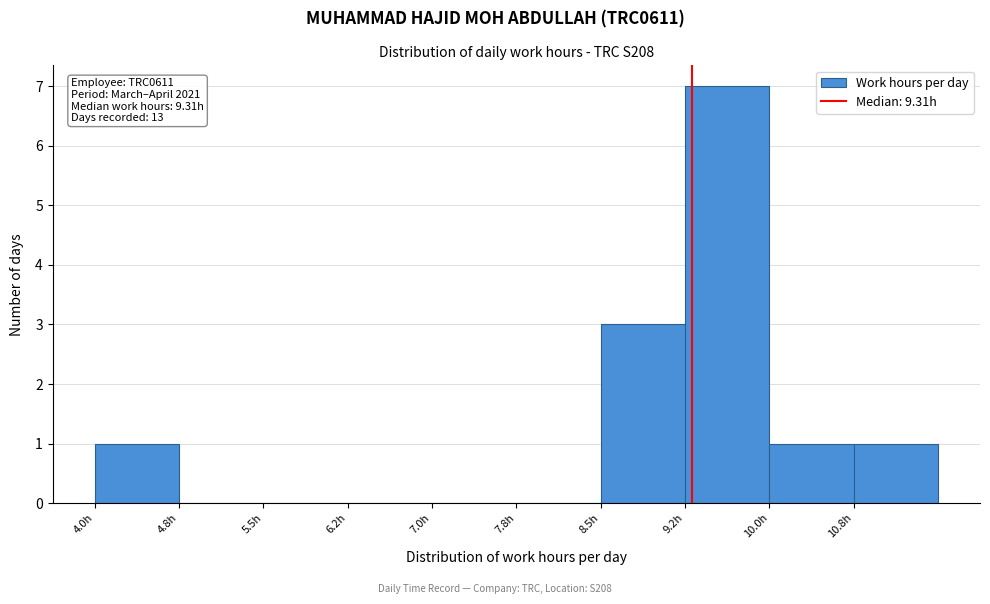

Which range on the x-axis has the tallest bar?

9.25 to 10.00